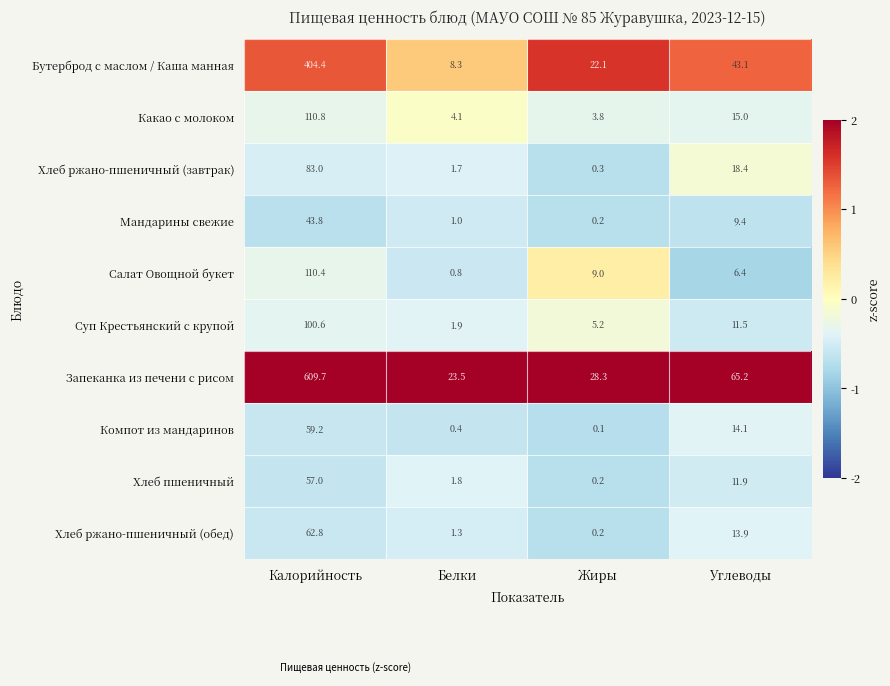

What is the total value across all series at Углеводы?

208.9